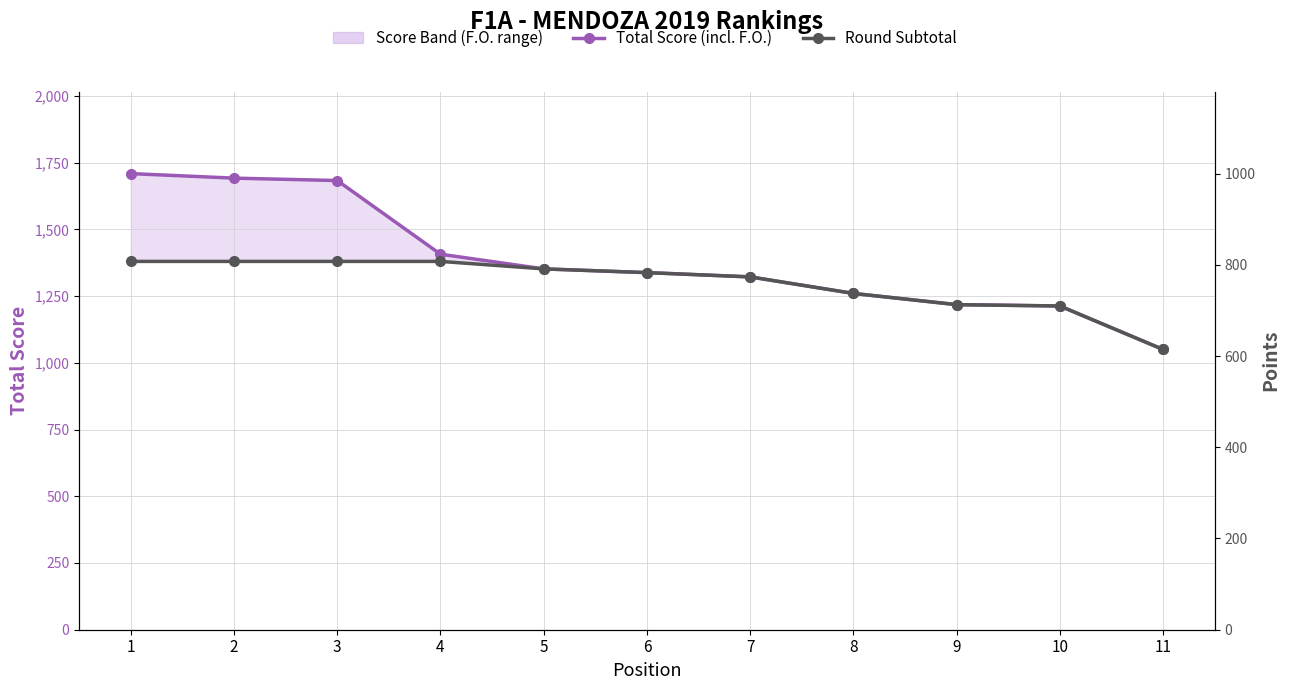

How many values in the Total Score (incl. F.O.) series are below 1338?

5